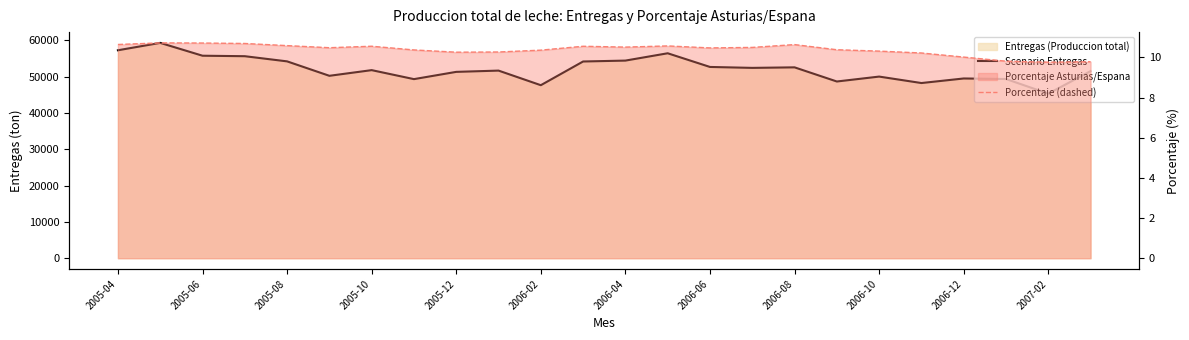

At which label does Porcentaje (dashed) first exceed 10?

2005-04